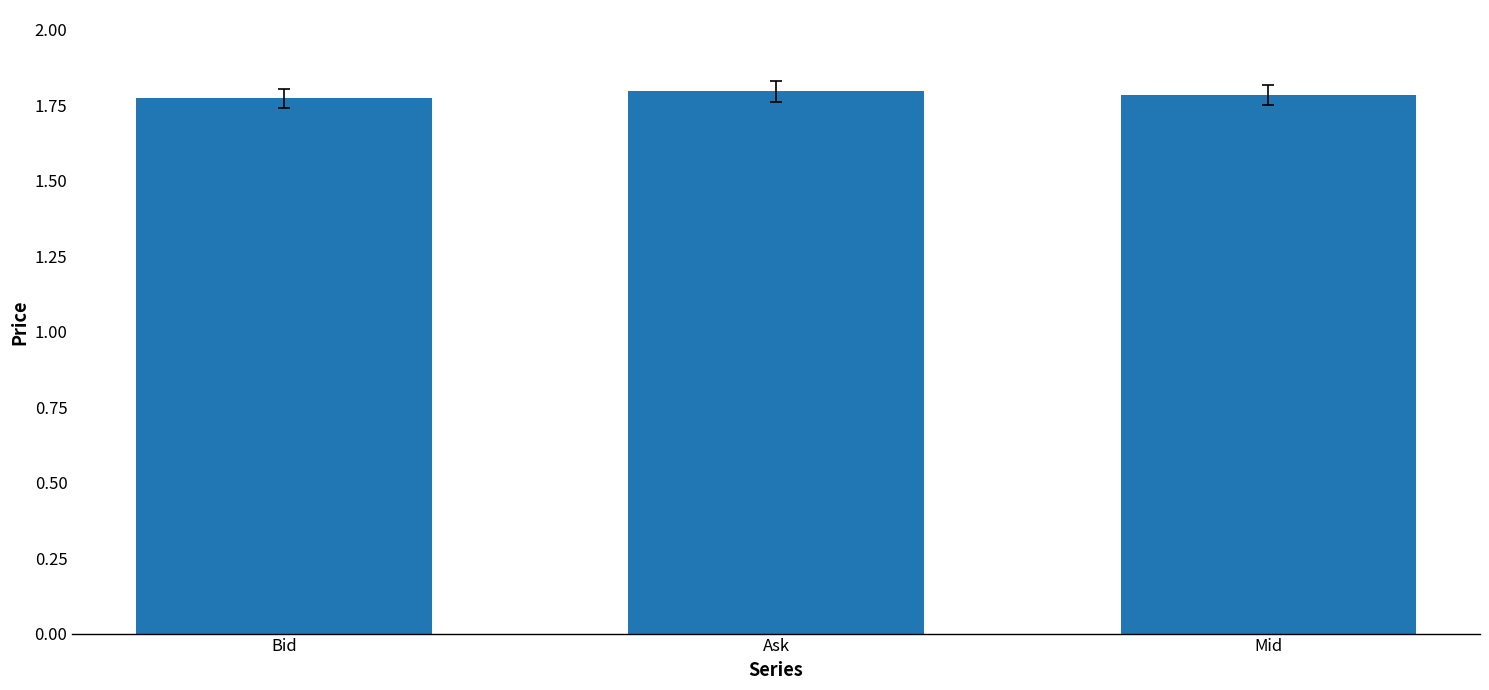

What position from the right is Mid?

1